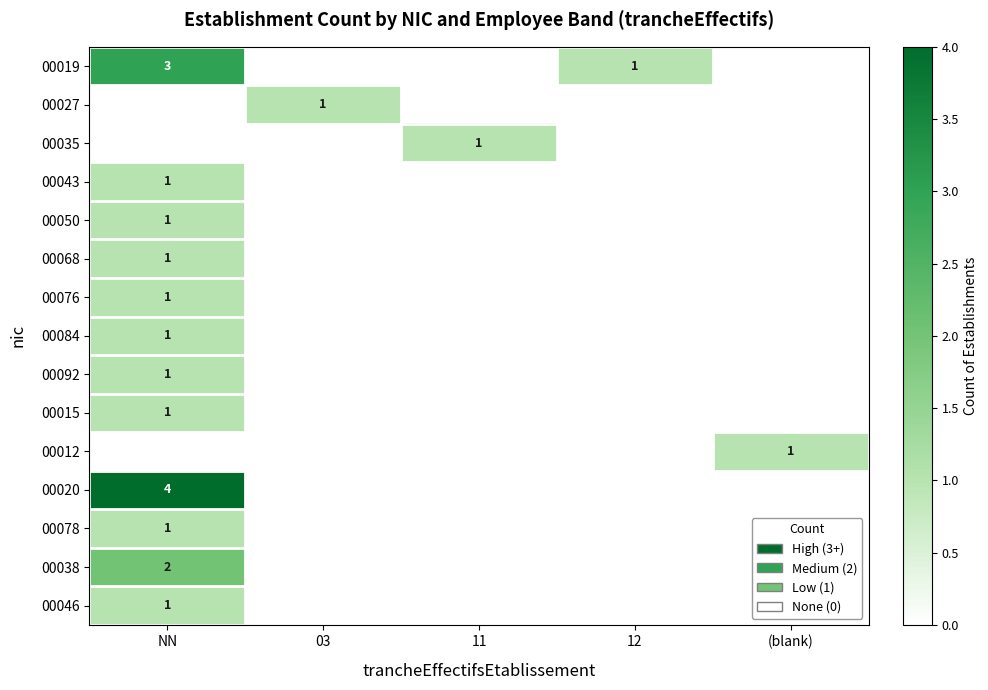

At how many categories does at least one series exceed 1?

1